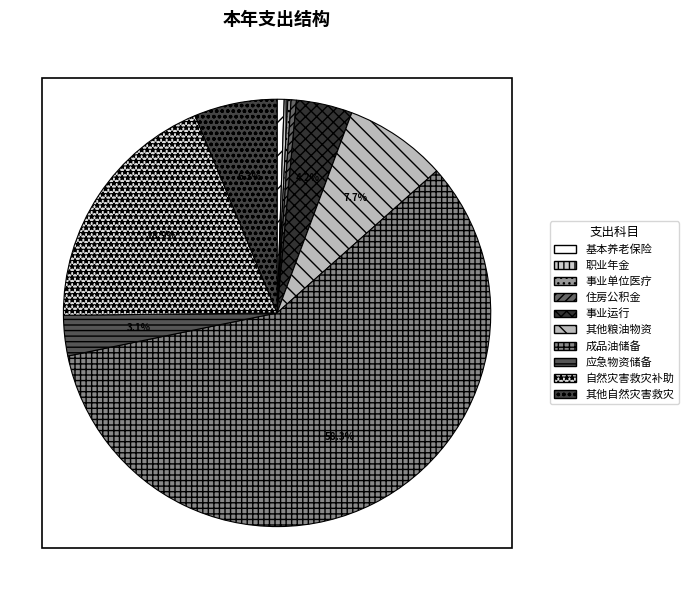

To the nearest percent, what is the combined percentage of 成品油储备 and 住房公积金?

59%